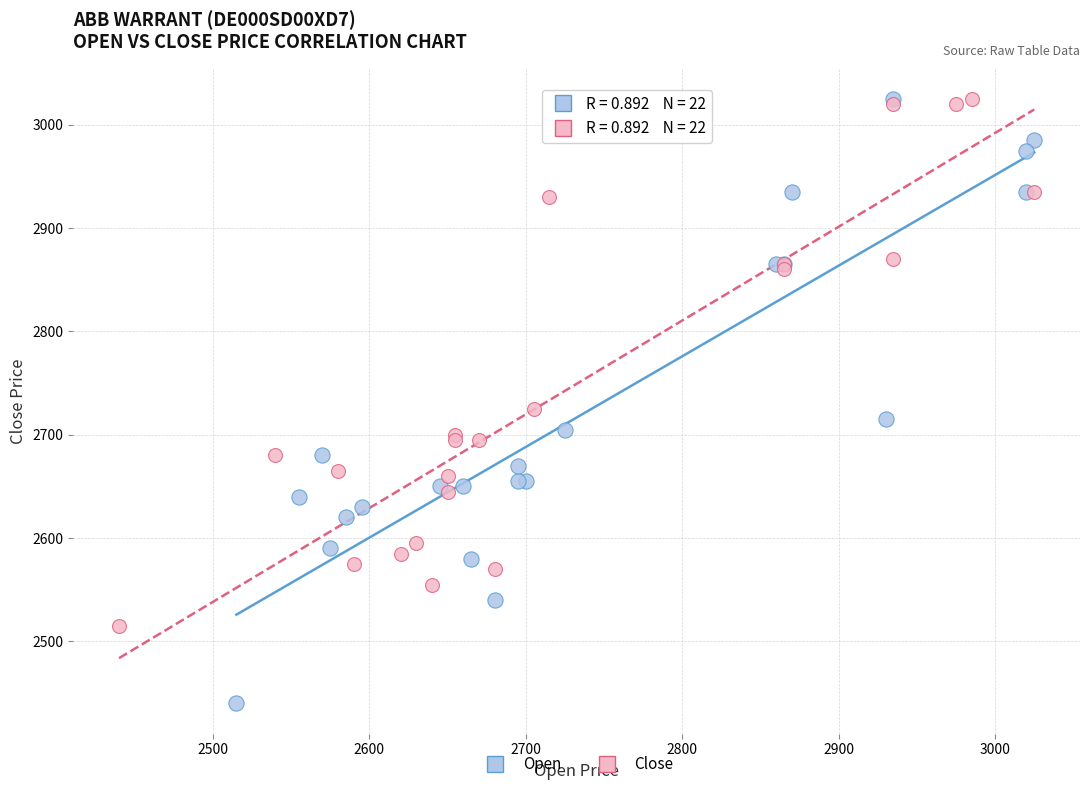

Which series contains the lowest Y value?

Open